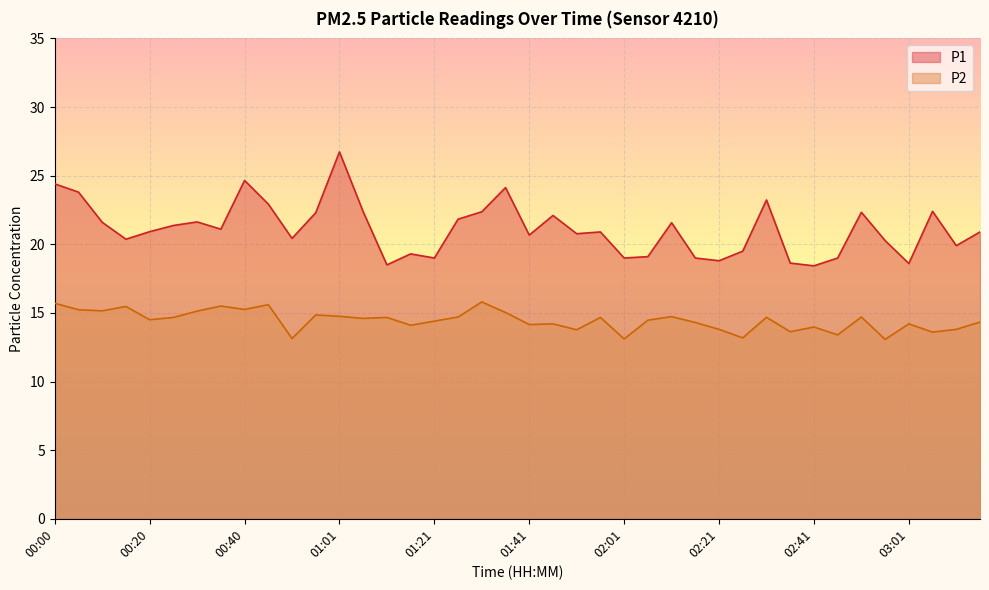

True or false: P1 and P2 cross at least once.

False